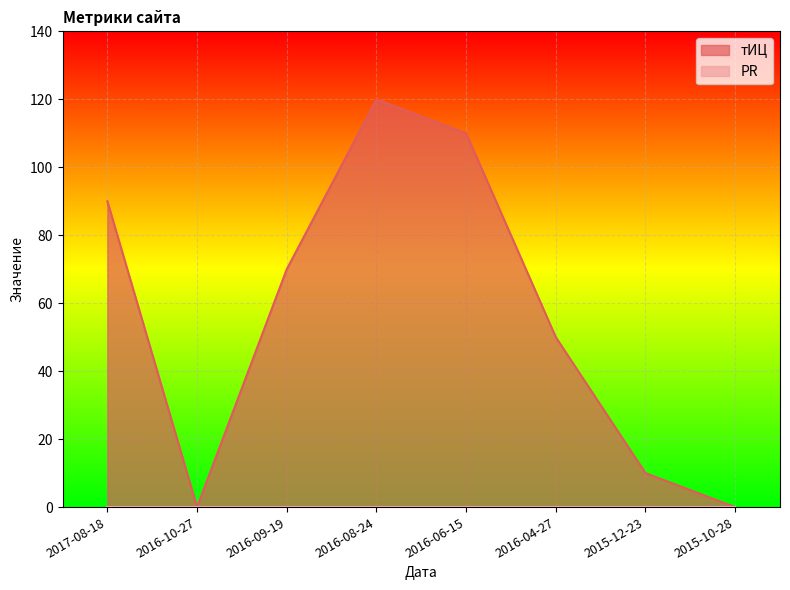

The chart shows a value of 53 at 2017-08-18. True or false?

False